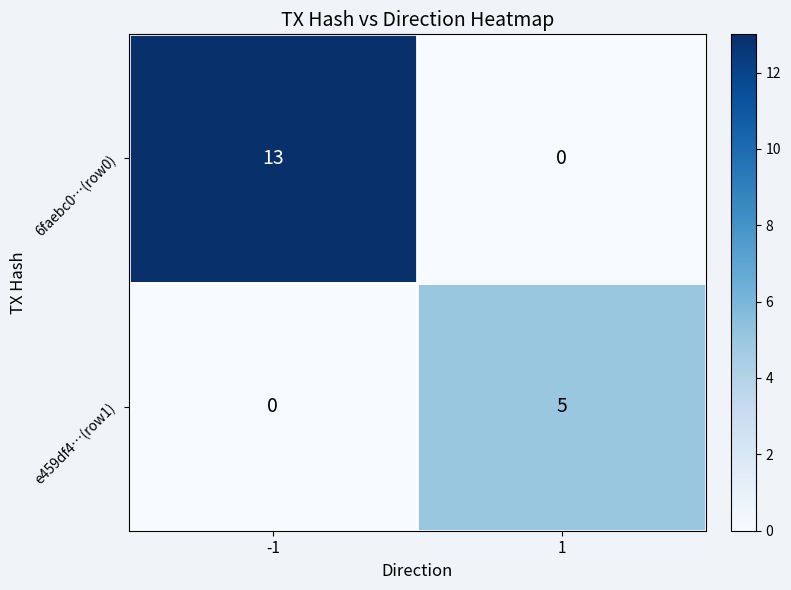

How many categories are shown in the chart?

2